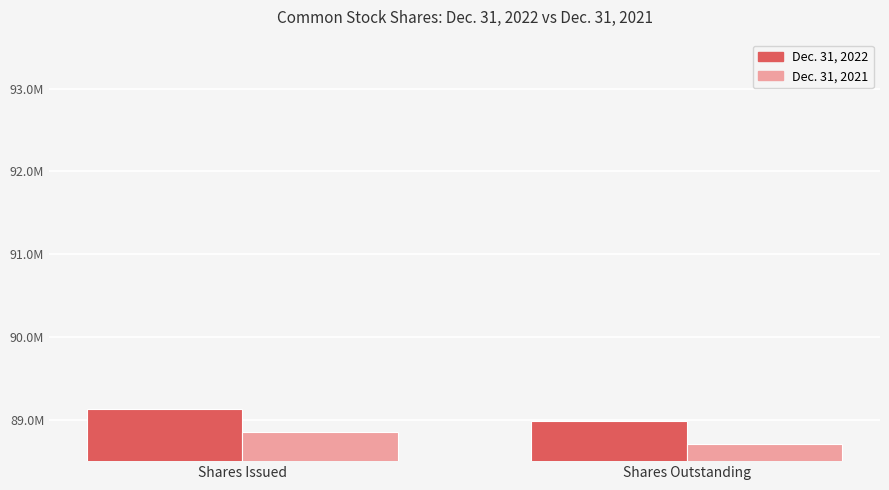

Does the chart contain stacked bars?

No